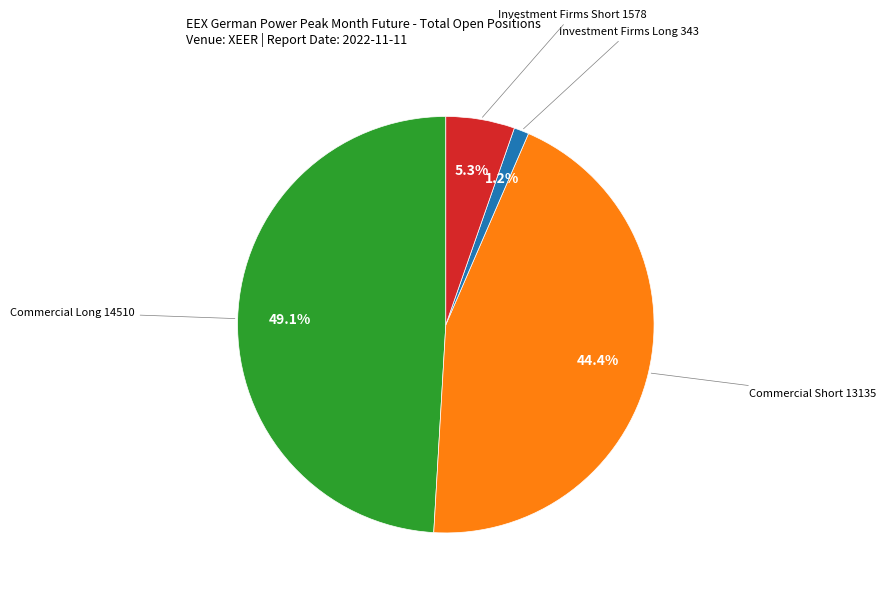

Does any single category account for the majority?

No